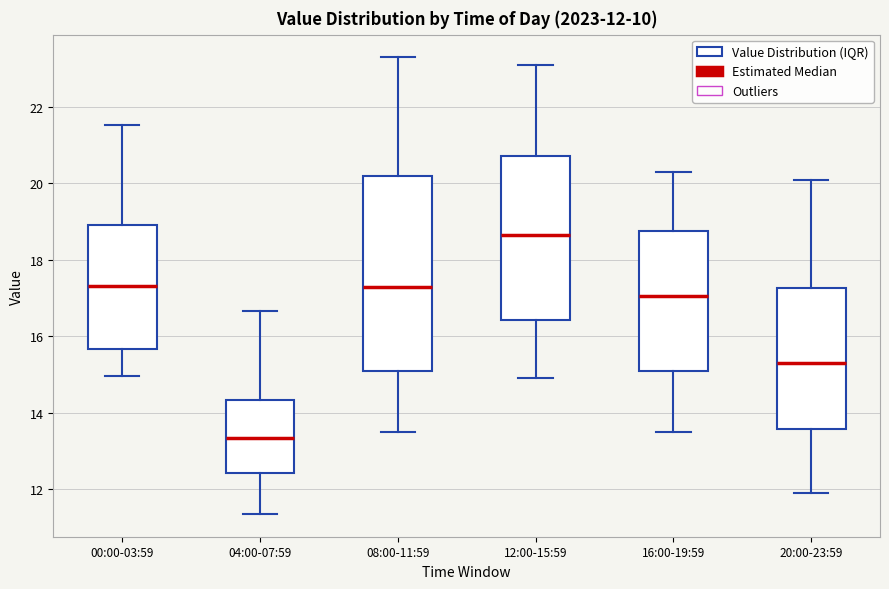

Comparing the boxes themselves (not the whiskers), which one is the tallest?

08:00-11:59